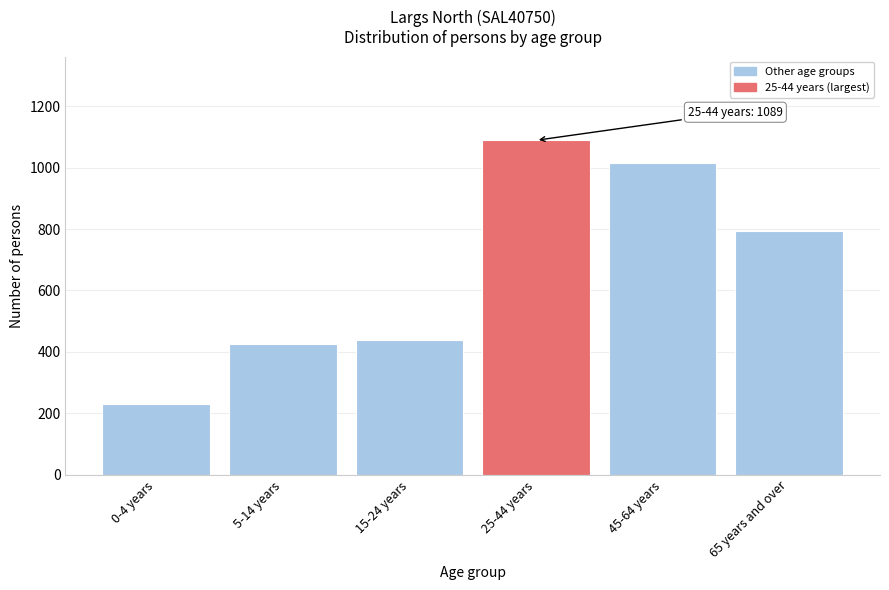

Reading left to right, list all the values displayed in this chart.

0-4 years=231	5-14 years=424	15-24 years=440	25-44 years=1089	45-64 years=1015	65 years and over=794